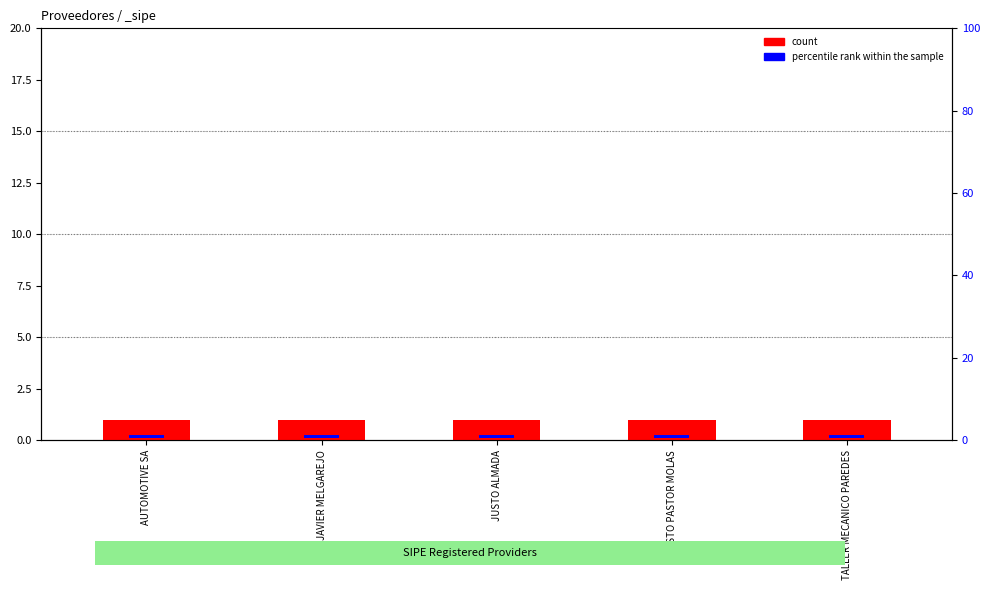

Reading right to left, what are all the values shown in this chart?

count: TALLER MECANICO PAREDES=1.0	JUSTO PASTOR MOLAS=1.0	JUSTO ALMADA=1.0	JAVIER MELGAREJO=1.0	AUTOMOTIVE SA=1.0
percentile rank within the sample: TALLER MECANICO PAREDES=0.2	JUSTO PASTOR MOLAS=0.2	JUSTO ALMADA=0.2	JAVIER MELGAREJO=0.2	AUTOMOTIVE SA=0.2